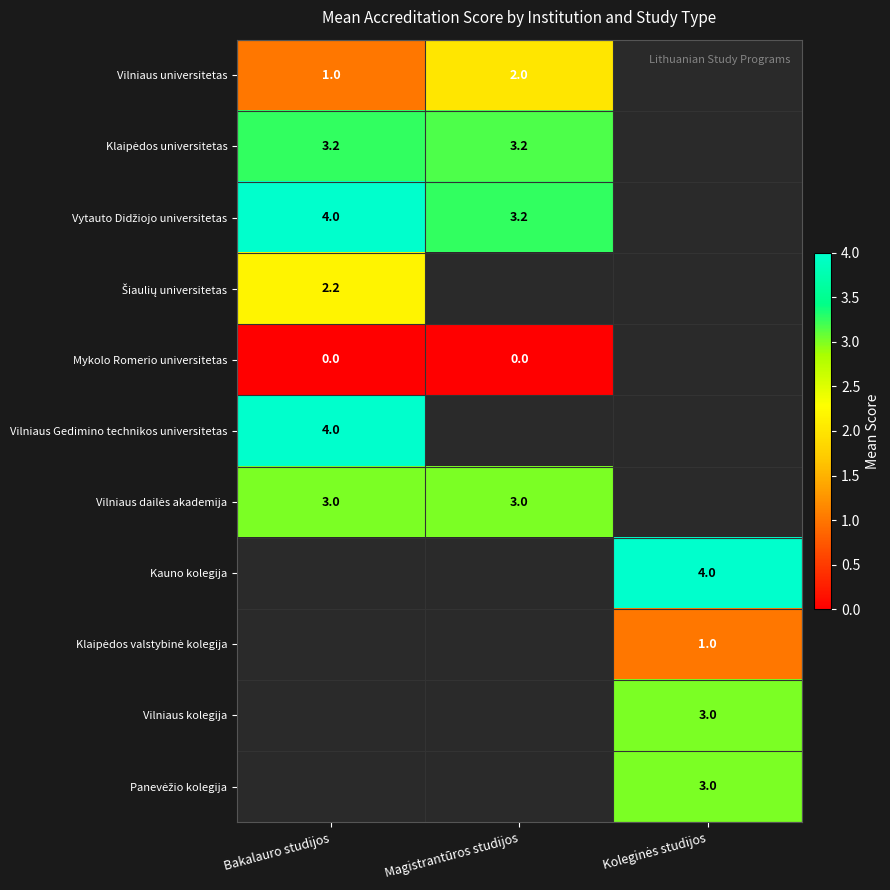

The Vilniaus Gedimino technikos universitetas series shows 7.1 at Bakalauro studijos. True or false?

False